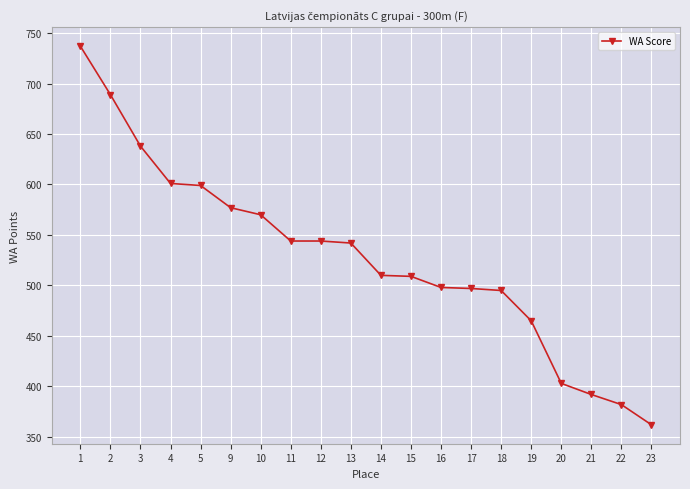

Which has a higher value, 9 or 13?

9